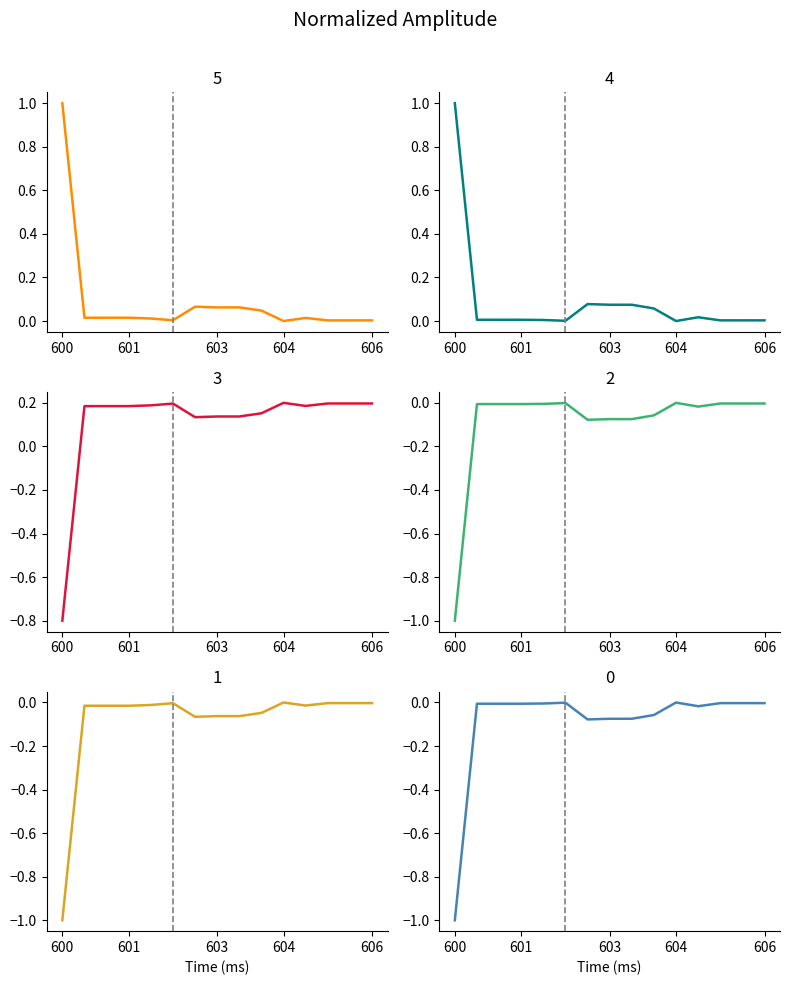

What is the difference between the highest and lowest values at 12?

0.2